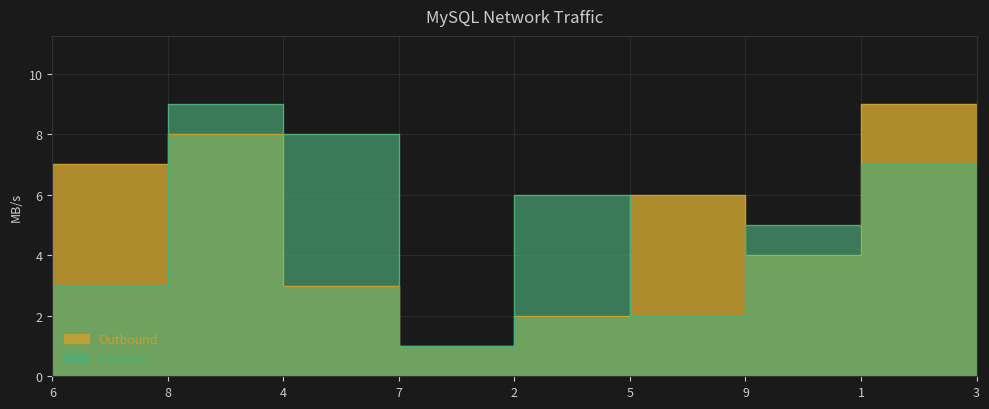

How many interior local valleys does the Outbound series have?

2